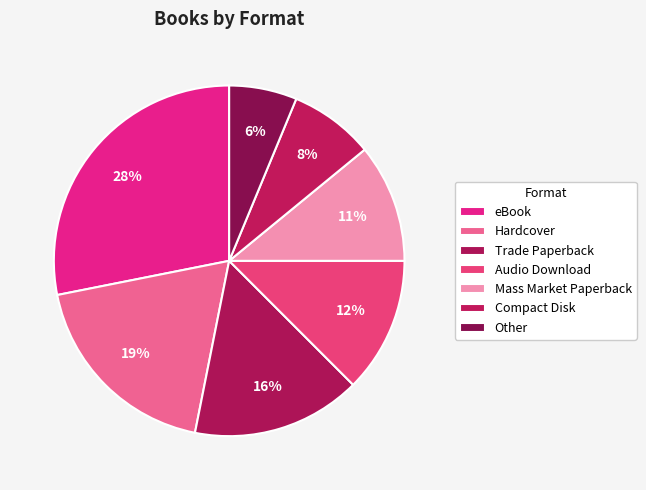

What percentage is NOT represented by Hardcover?

81.2%